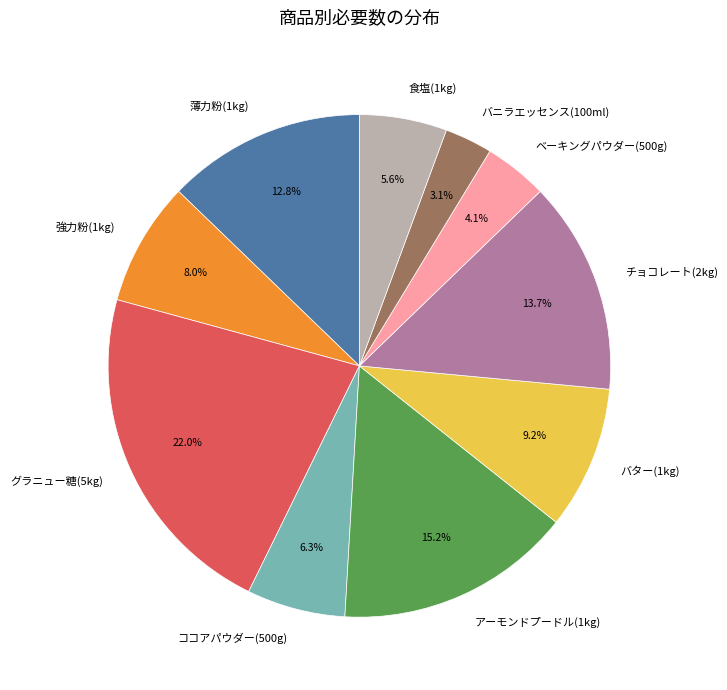

Rank the categories by value from highest to lowest.

グラニュー糖(5kg), アーモンドプードル(1kg), チョコレート(2kg), 薄力粉(1kg), バター(1kg), 強力粉(1kg), ココアパウダー(500g), 食塩(1kg), ベーキングパウダー(500g), バニラエッセンス(100ml)